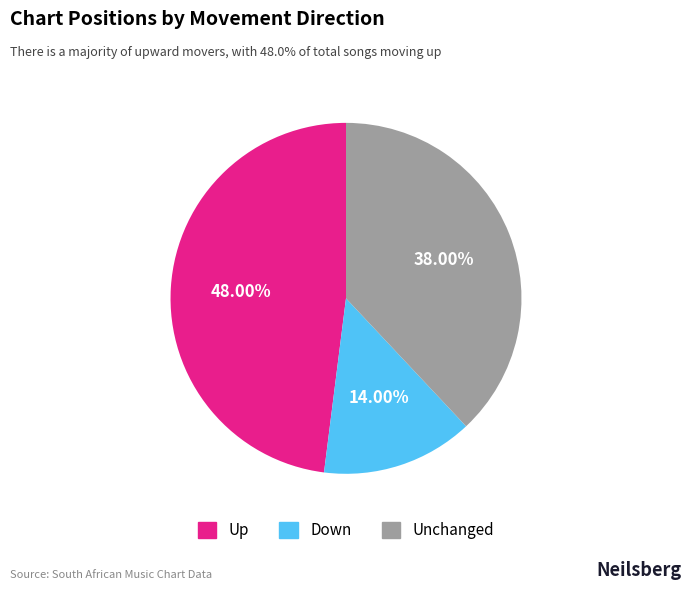

Does any single category account for the majority?

No